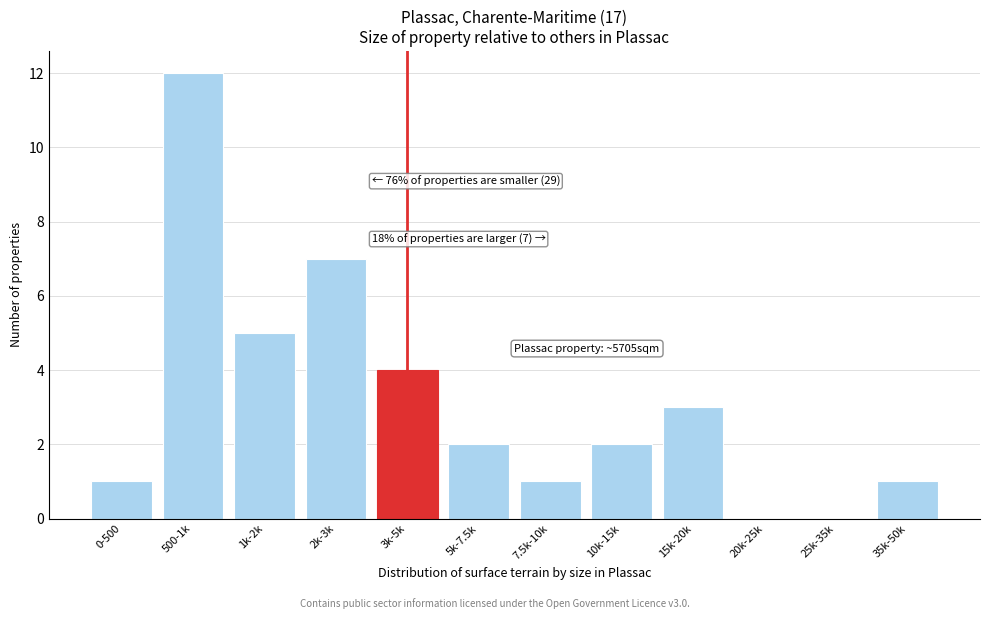

Reading right to left, extract all data points from this chart.

35k-50k=1	25k-35k=0	20k-25k=0	15k-20k=3	10k-15k=2	7.5k-10k=1	5k-7.5k=2	3k-5k=4	2k-3k=7	1k-2k=5	500-1k=12	0-500=1